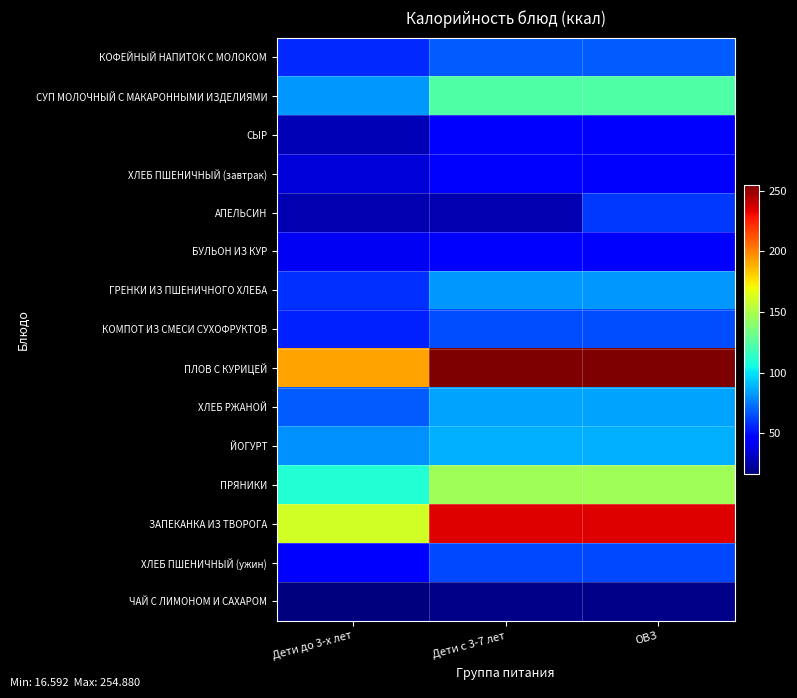

At which category is the sum across all series the highest?

ОВЗ